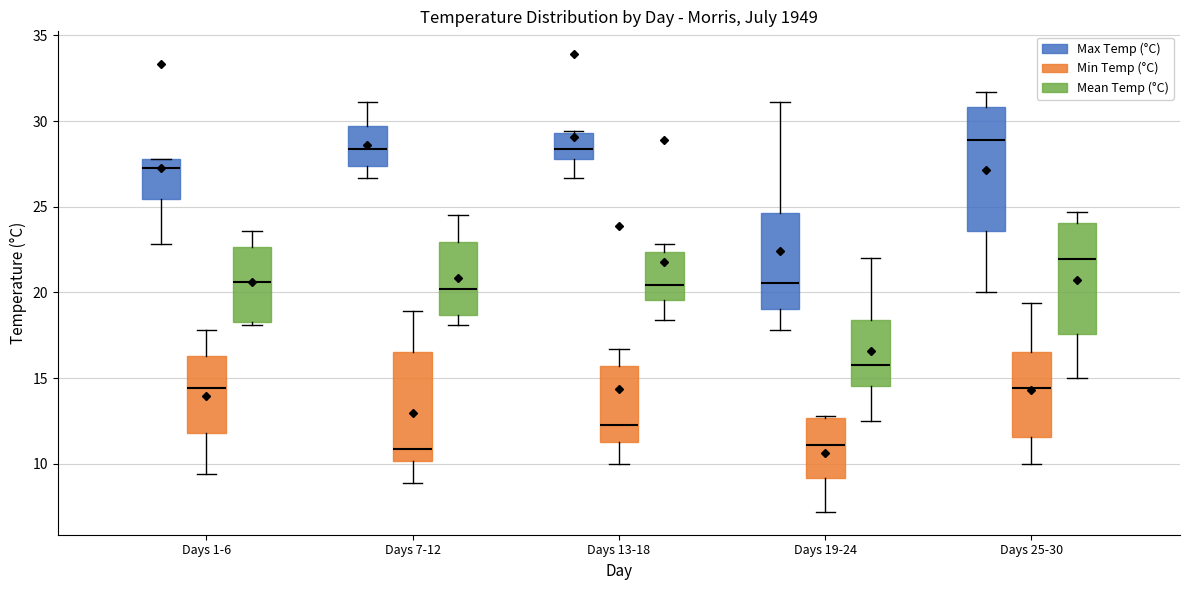

Comparing the boxes themselves (not the whiskers), which one is the tallest?

Days 25-30 (Max Temp (°C))